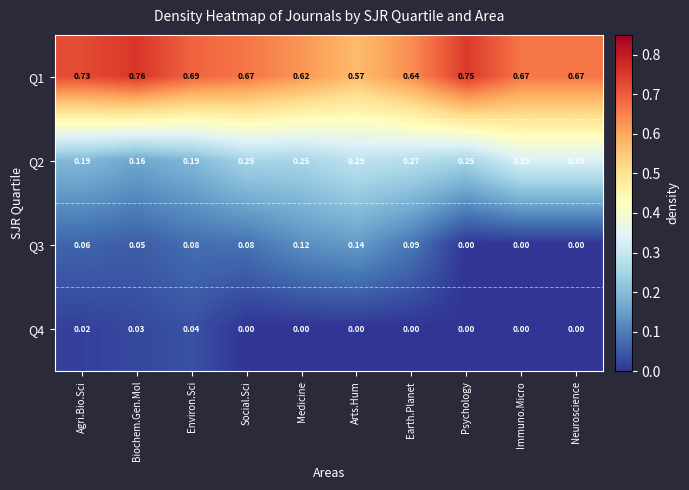

How many distinct data groups are displayed?

4